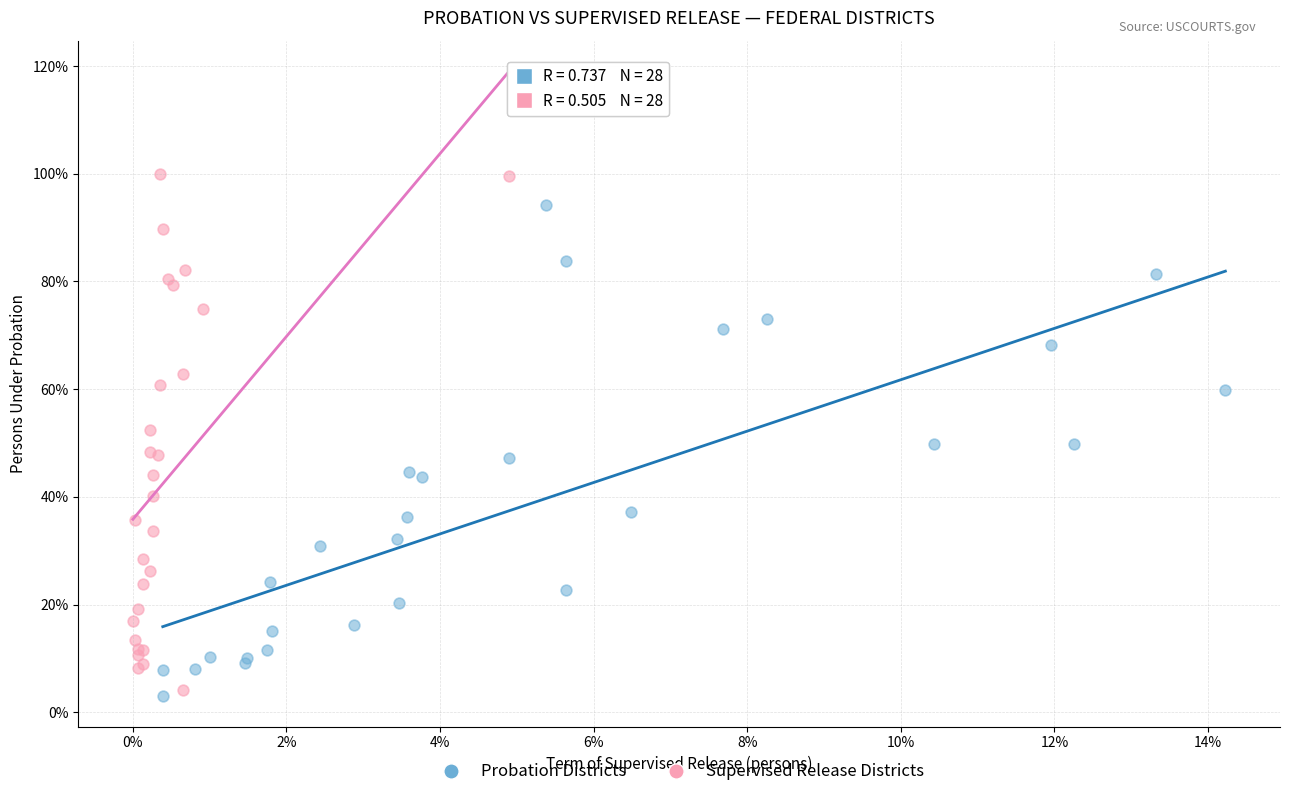

Which series reaches the minimum Y coordinate?

Probation Districts